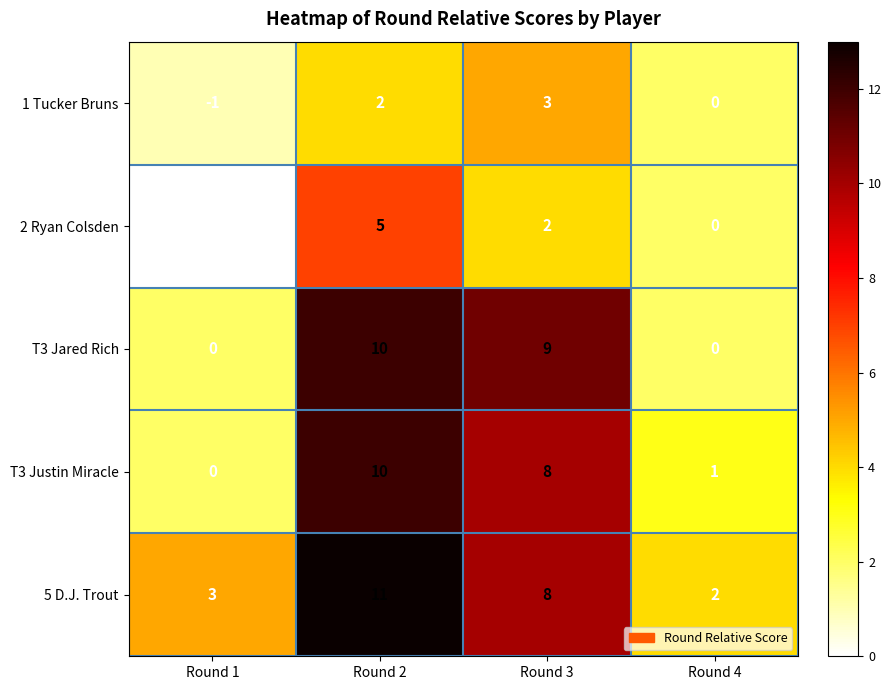

What is the average value of the T3 Jared Rich series?

5